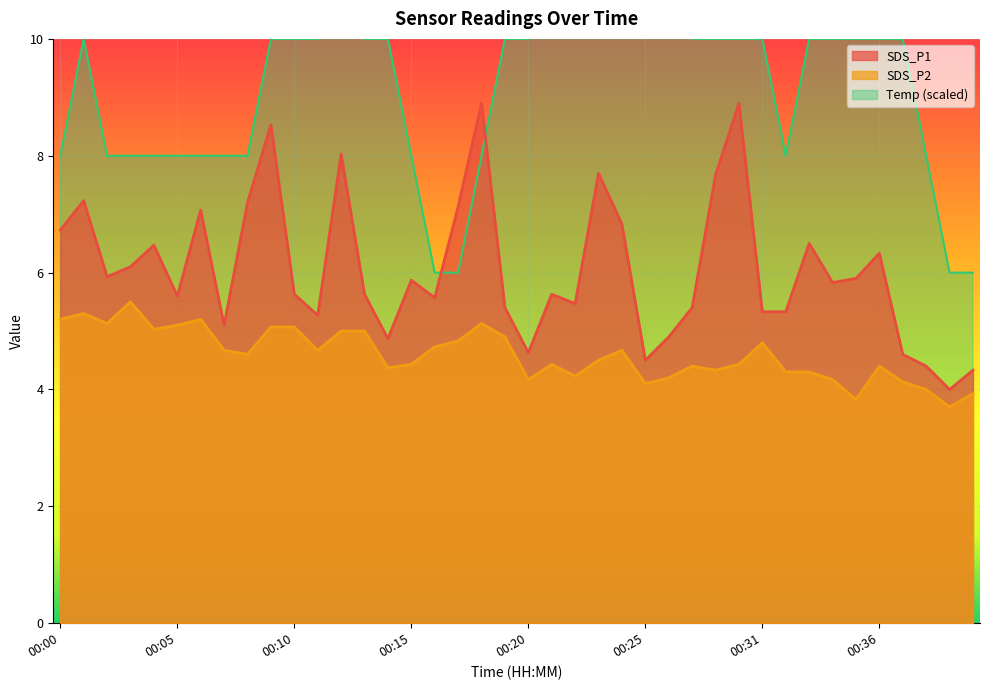

True or false: SDS_P1 and SDS_P2 cross at least once.

False